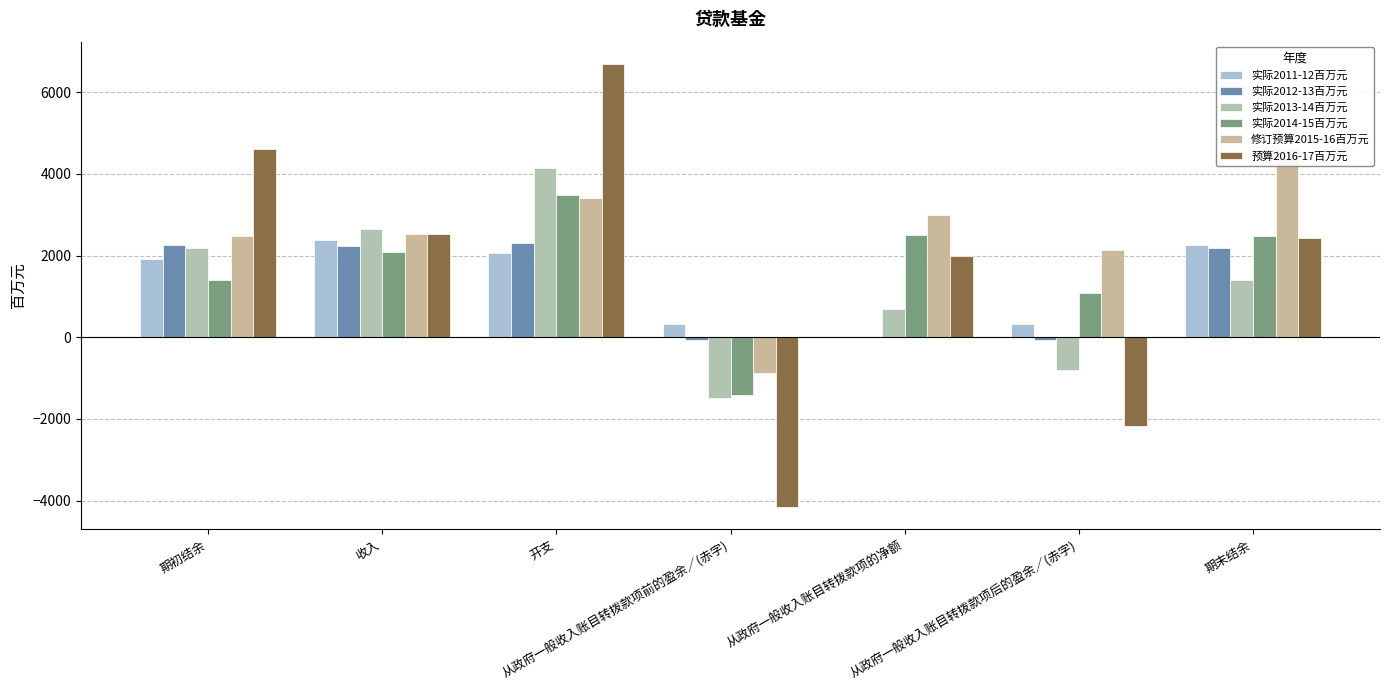

How many distinct data groups are displayed?

6